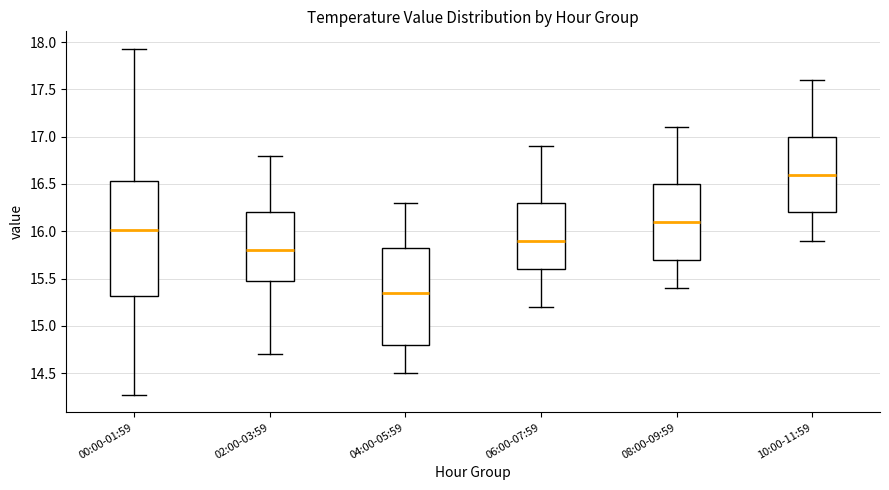

Which box's median line is the highest?

10:00-11:59